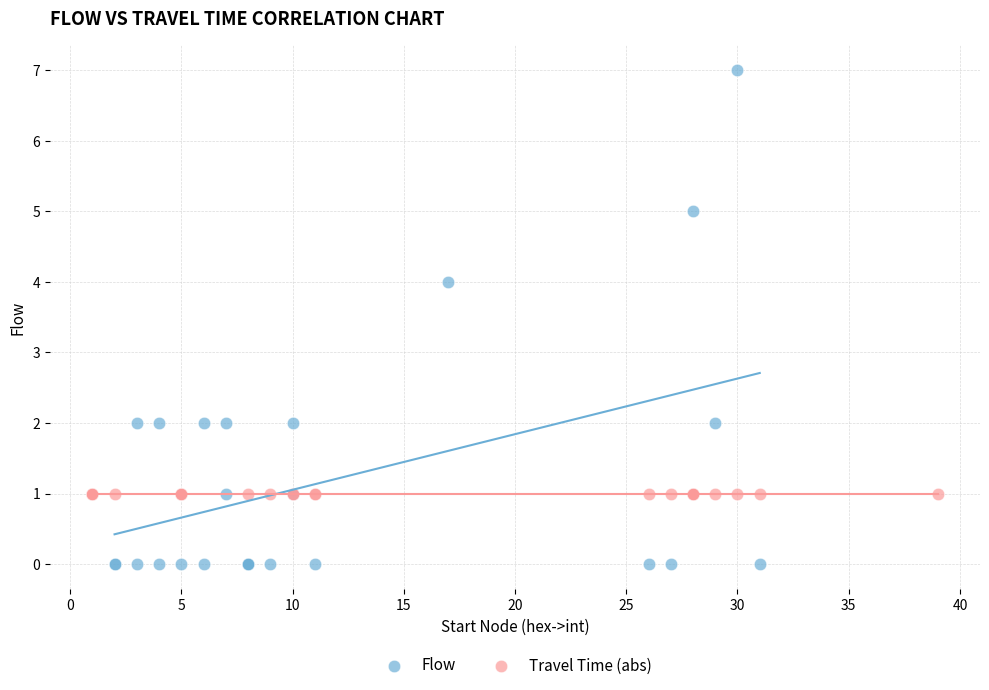

Which series contains the lowest Y value?

Flow